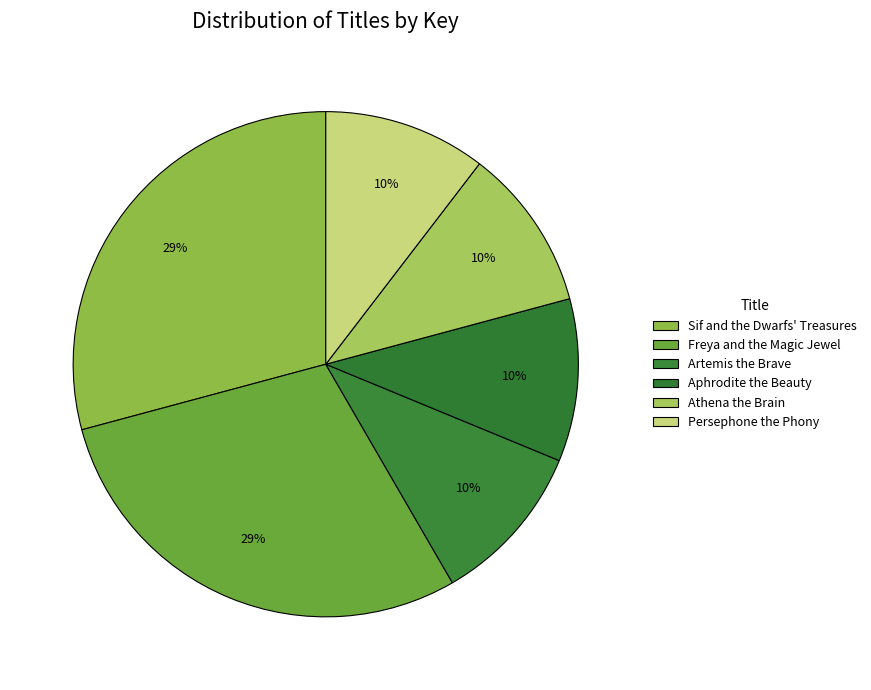

Is it true that Persephone the Phony is 4% of the pie?

False